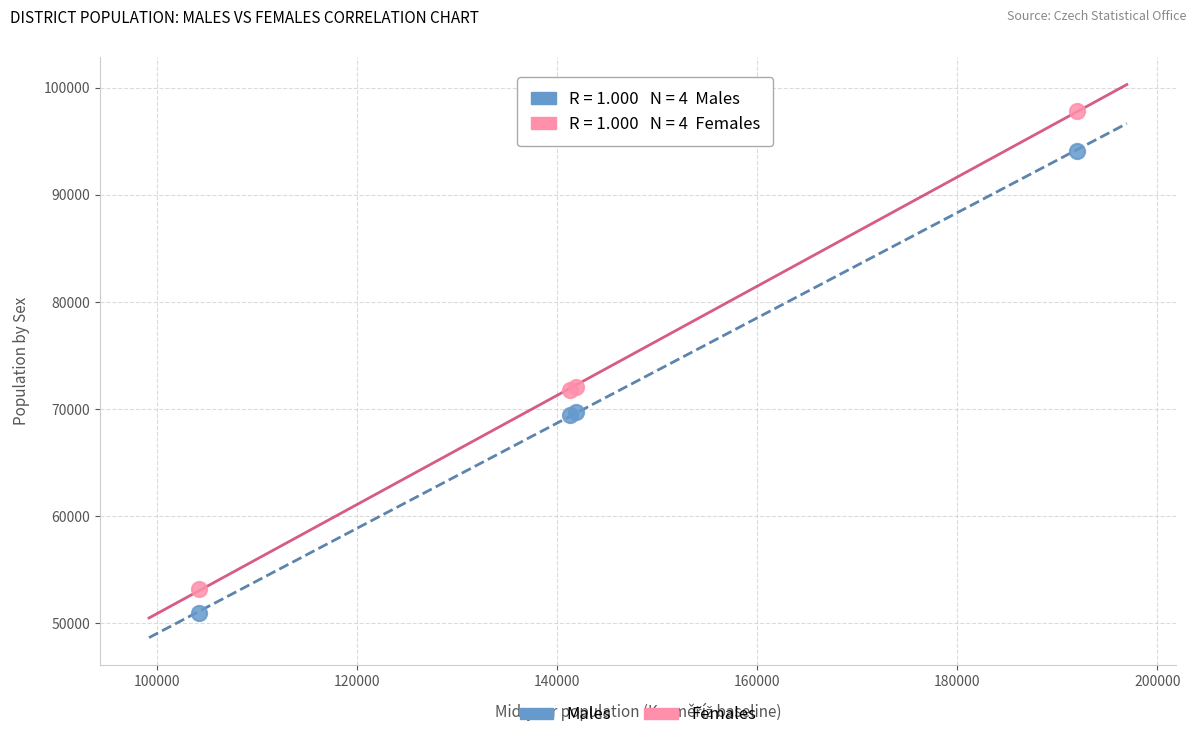

Which series has the largest Y range (max minus min)?

Females